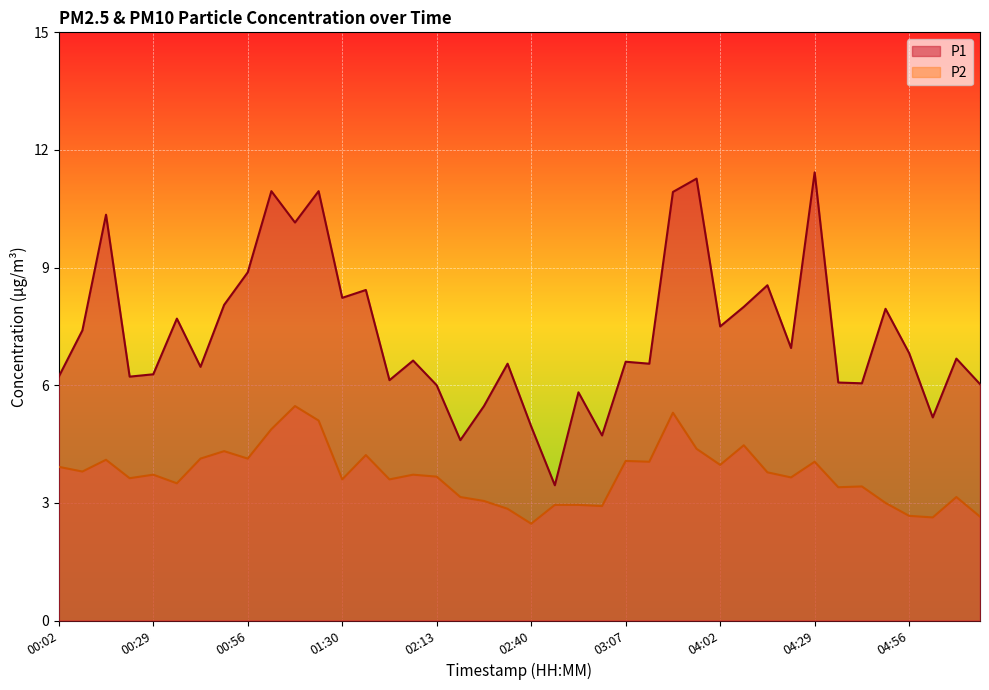

List the series in order of their peak value, lowest first.

P2, P1